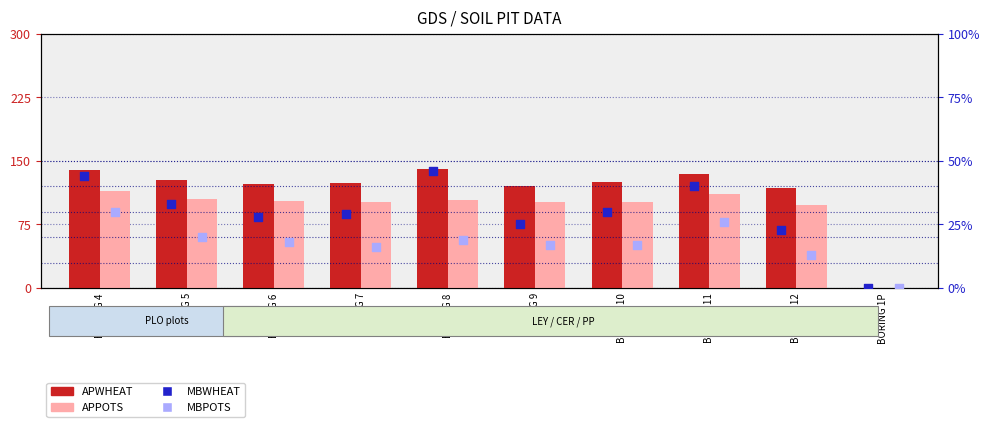

What is the total value across all series at BORING 7?

270